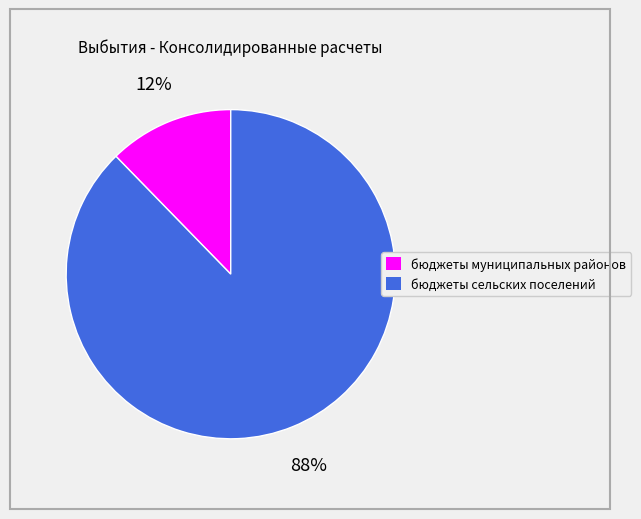

What percentage is the бюджеты сельских поселений slice, to the nearest percent?

88%